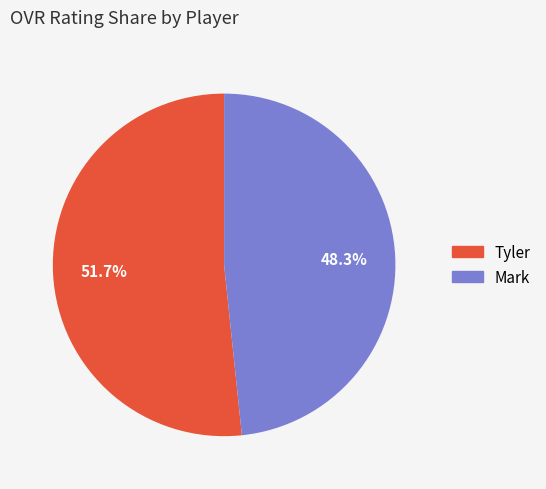

What is the smallest slice in the pie chart?

Mark